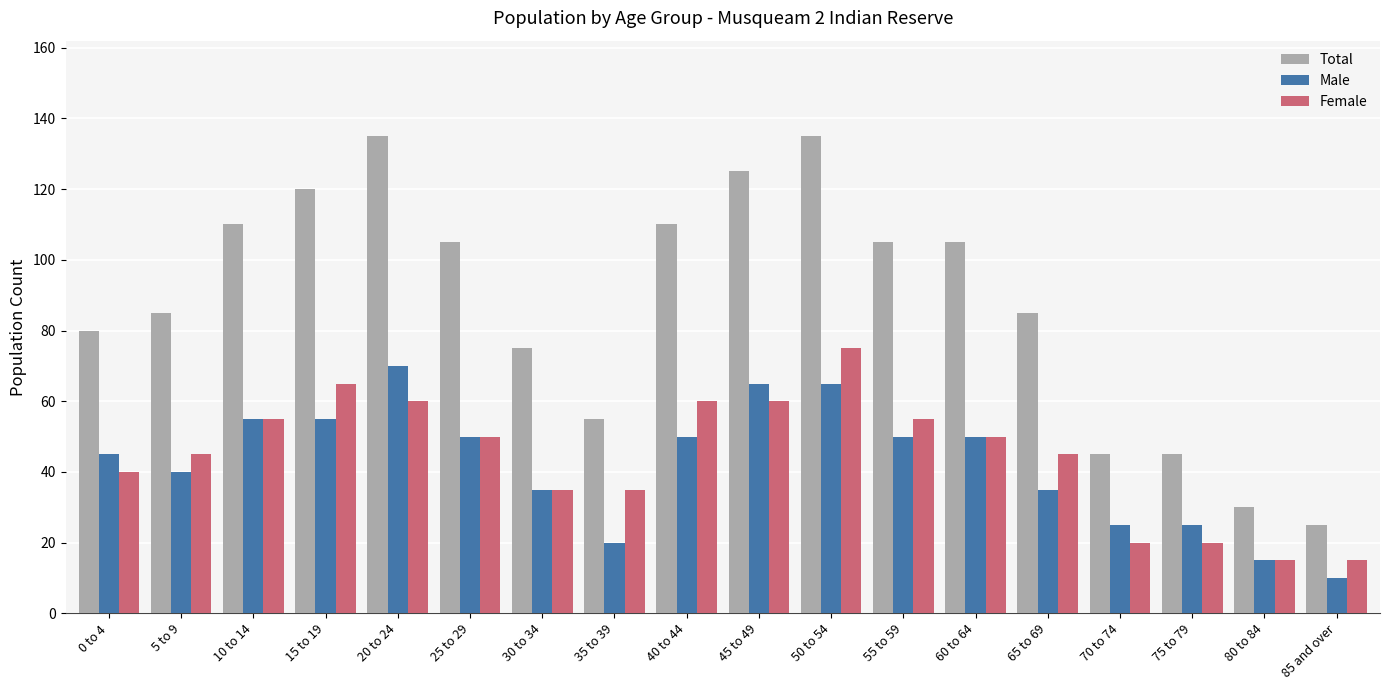

The value of Female at 80 to 84 is 26. True or false?

False